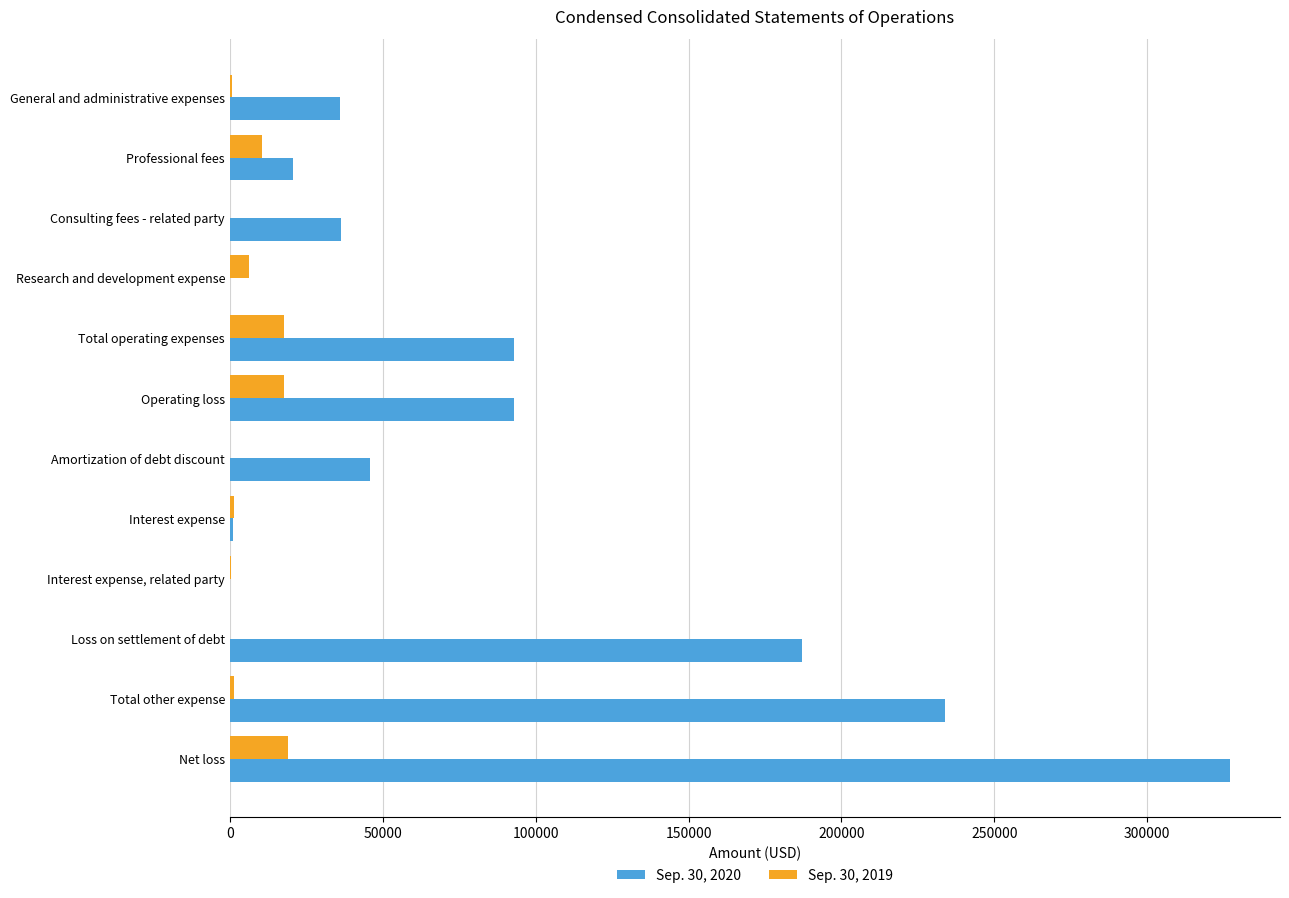

The Sep. 30, 2020 series shows 285726 at Loss on settlement of debt. True or false?

False